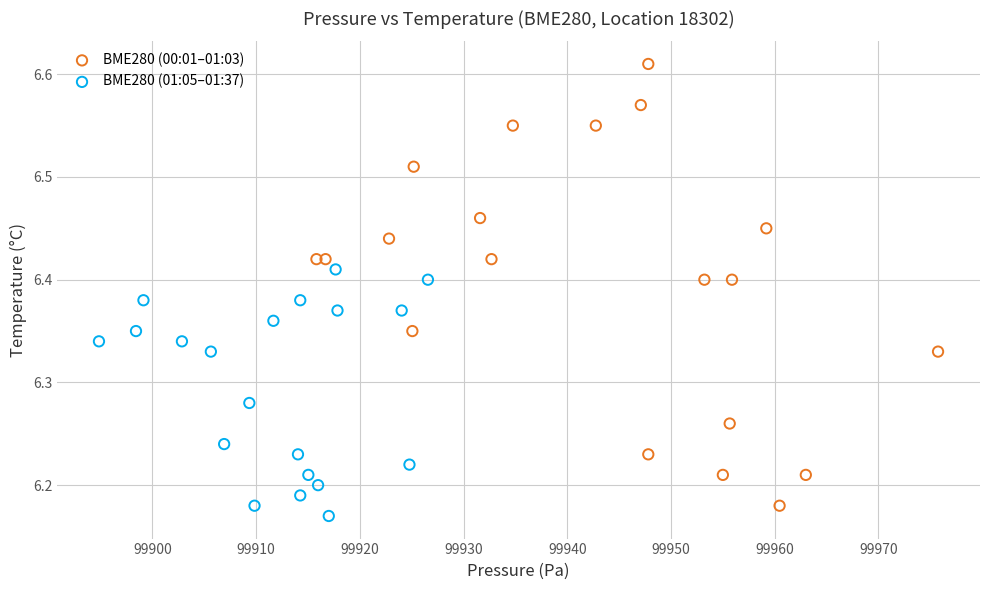

Which series reaches the minimum Y coordinate?

BME280 (01:05–01:37)